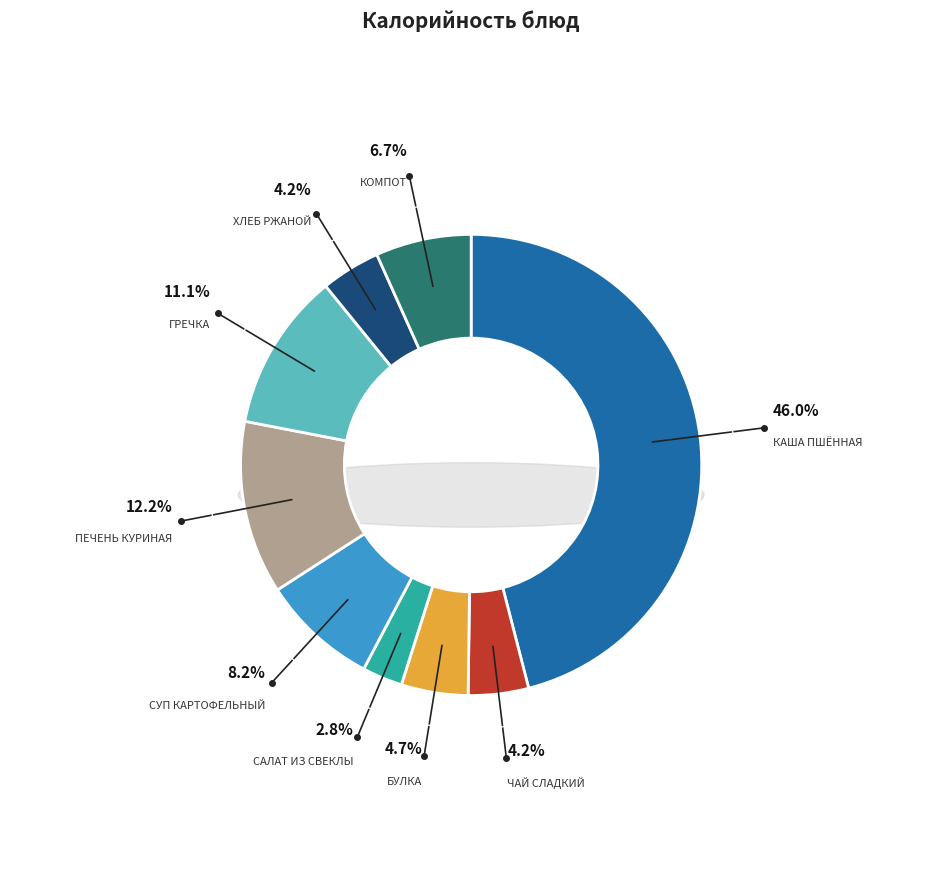

What is the change in value from Печень куриная в сметанном соусе to Гречка?

-17.5